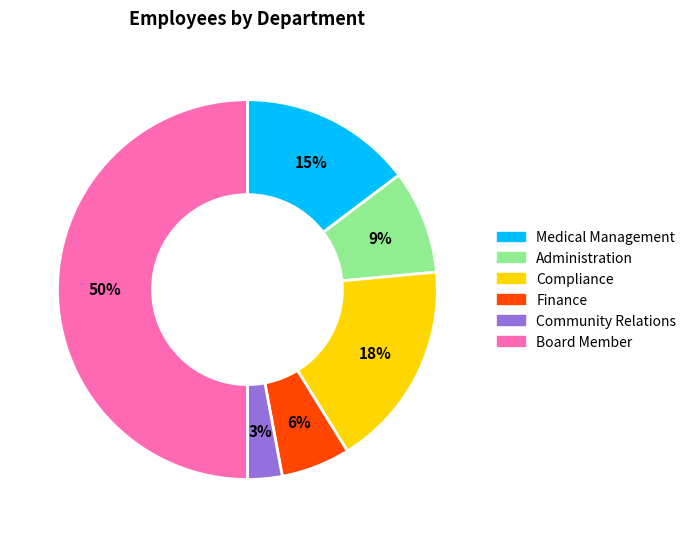

Combined, do Finance and Community Relations account for over 50%?

No